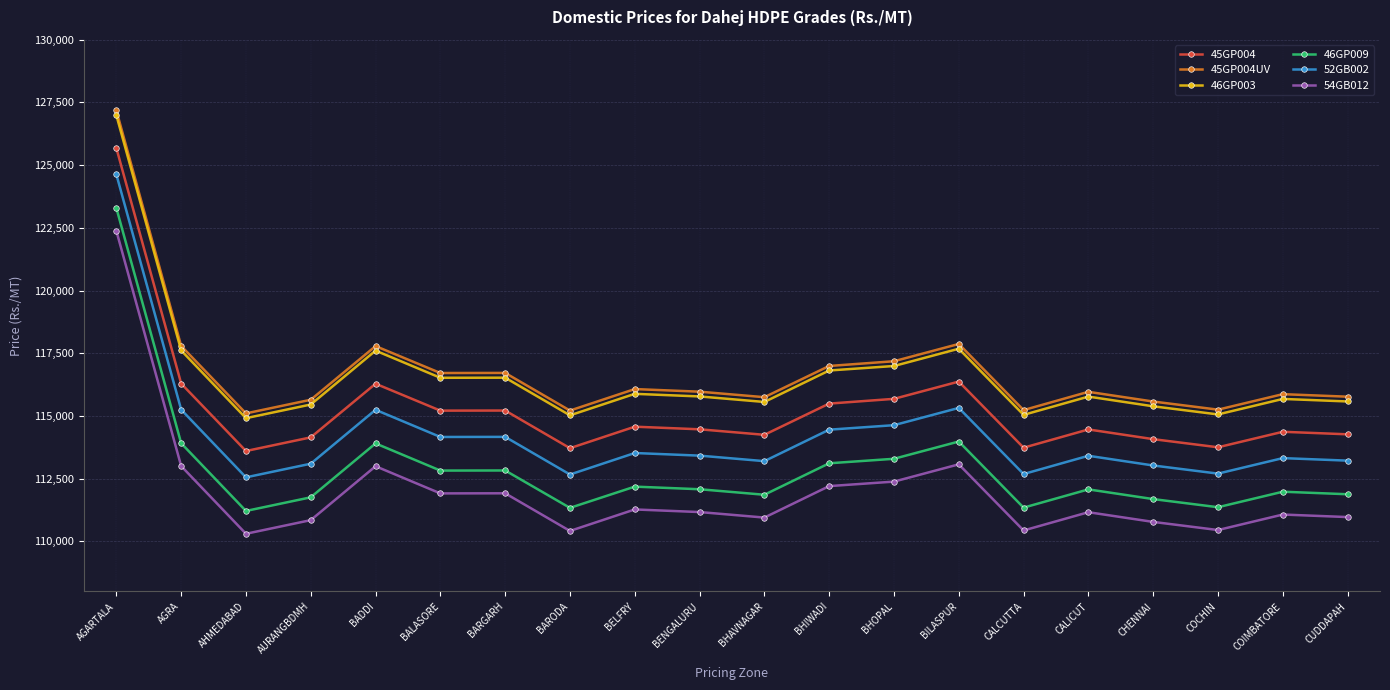

What is the spread (max minus min) of values at BHAVNAGAR?

4800